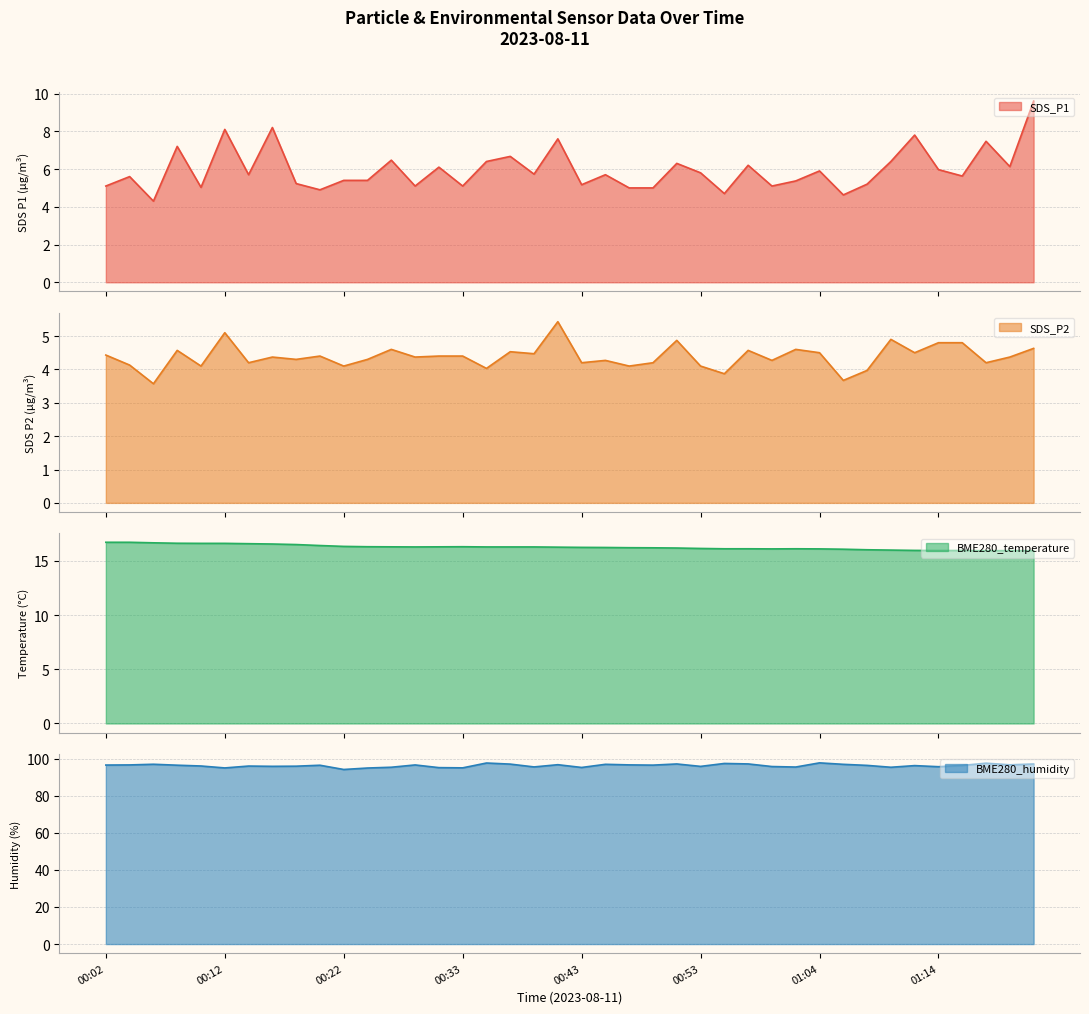

Reading left to right, list all the values displayed in this chart.

SDS_P1 line: 5.1	5.6	4.3	7.2	5.0	8.1	5.7	8.2	5.2	4.9	5.4	5.4	6.5	5.1	6.1	5.1	6.4	6.7	5.7	7.6	5.2	5.7	5.0	5.0	6.3	5.8	4.7	6.2	5.1	5.4	5.9	4.6	5.2	6.4	7.8	6.0	5.6	7.5	6.1	9.6
SDS_P2 line: 4.4	4.1	3.6	4.6	4.1	5.1	4.2	4.4	4.3	4.4	4.1	4.3	4.6	4.4	4.4	4.4	4.0	4.5	4.5	5.4	4.2	4.3	4.1	4.2	4.9	4.1	3.9	4.6	4.3	4.6	4.5	3.7	4.0	4.9	4.5	4.8	4.8	4.2	4.4	4.6
BME280_temperature line: 16.7	16.7	16.7	16.6	16.6	16.6	16.6	16.6	16.5	16.4	16.3	16.3	16.3	16.3	16.3	16.3	16.3	16.3	16.3	16.3	16.2	16.2	16.2	16.2	16.2	16.1	16.1	16.1	16.1	16.1	16.1	16.1	16.0	16.0	16.0	15.9	15.9	15.9	15.9	15.9
BME280_humidity line: 96.6	96.6	97.0	96.5	96.0	95.0	96.0	95.9	96.0	96.5	94.2	95.0	95.4	96.6	95.2	95.0	97.7	97.1	95.5	96.8	95.3	97.0	96.7	96.5	97.2	95.8	97.4	97.2	95.8	95.5	97.7	97.0	96.4	95.4	96.3	95.7	96.3	97.6	96.7	97.1